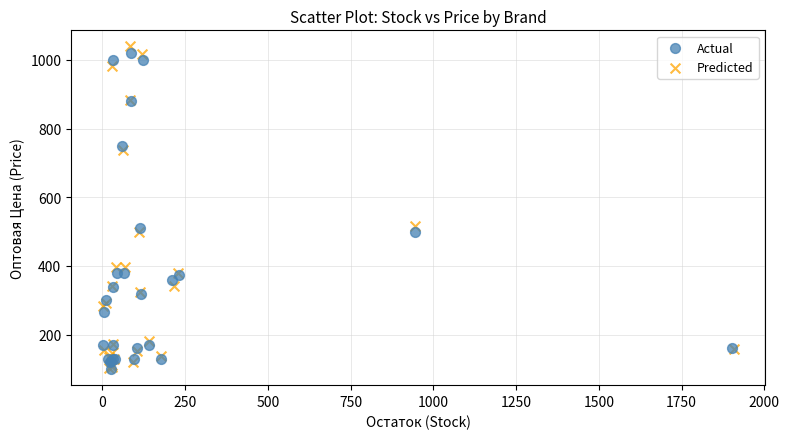

What are all the series names shown in the legend?

Actual, Predicted